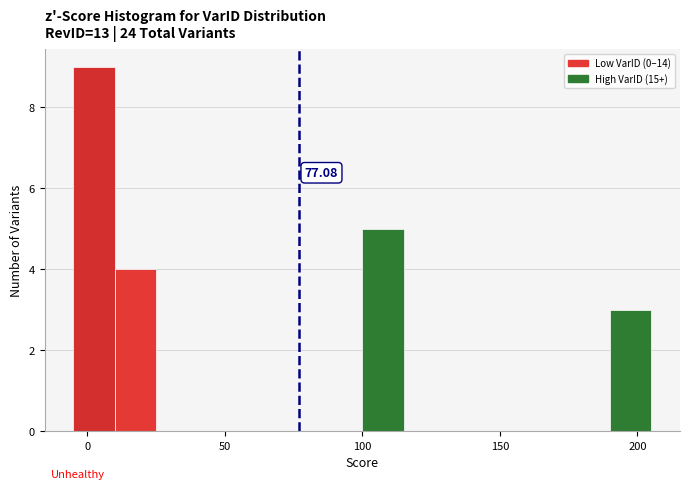

Around what value on the x-axis is the tallest bar? Give the approximate position of its centre, as read against the axis.

5